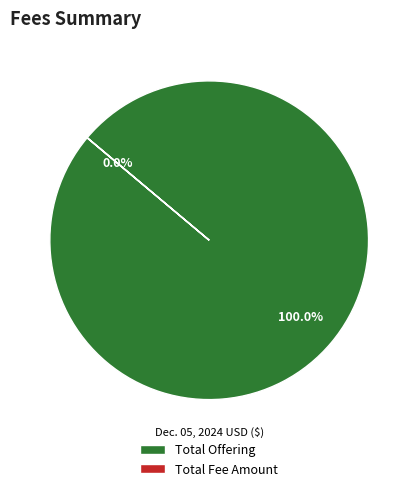

Which slice is the largest?

Total Offering